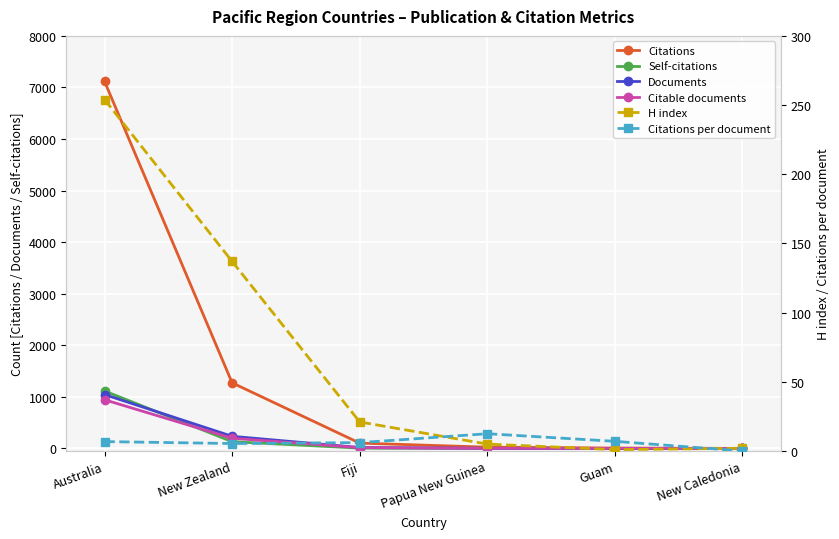

Where does the Citable documents series first go above 16?

Australia